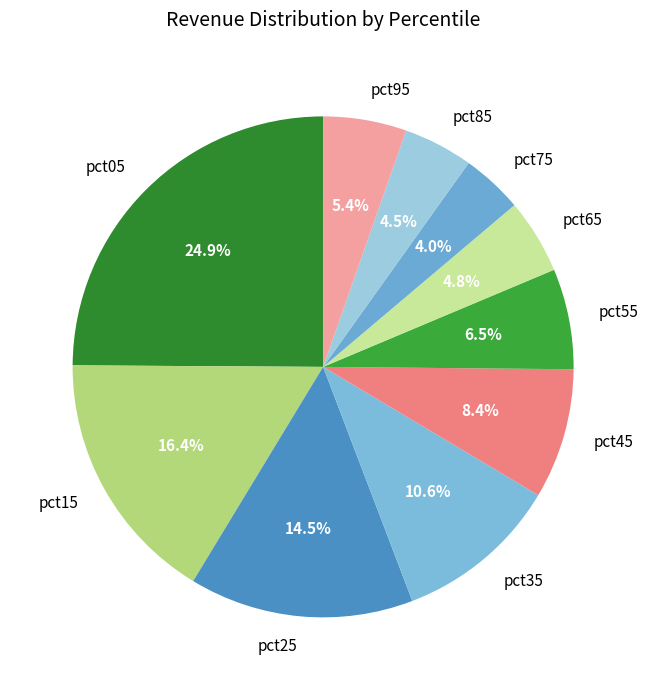

Which slice is the largest?

pct05